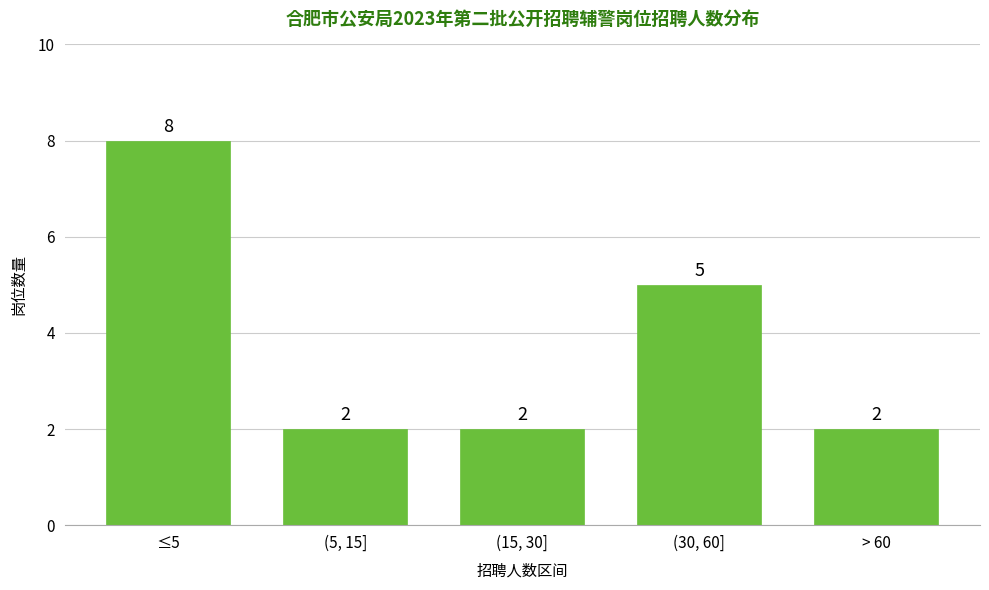

Reading right to left, list all the values displayed in this chart.

2	5	2	2	8